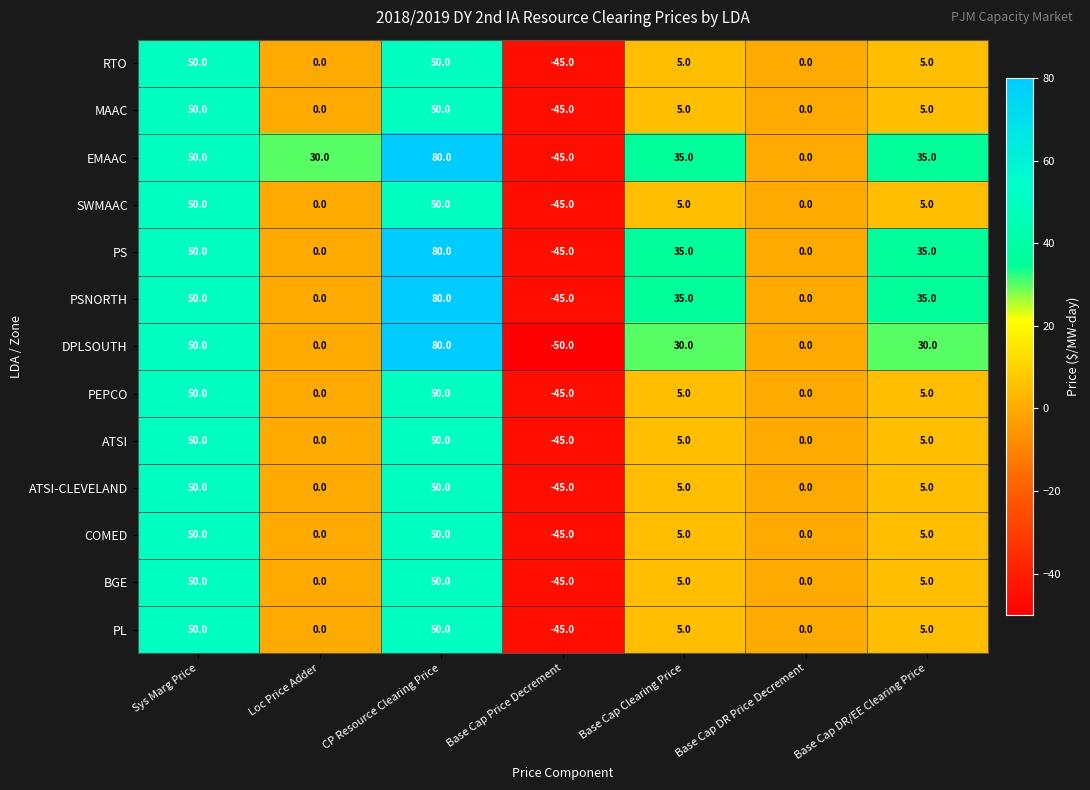

What is the sum of the SWMAAC values at CP Resource Clearing Price and Base Cap DR Price Decrement?

50